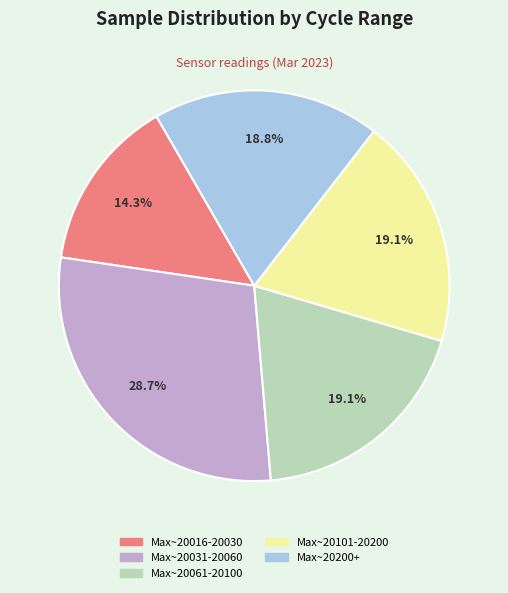

Is there any slice that represents more than half of the pie?

No